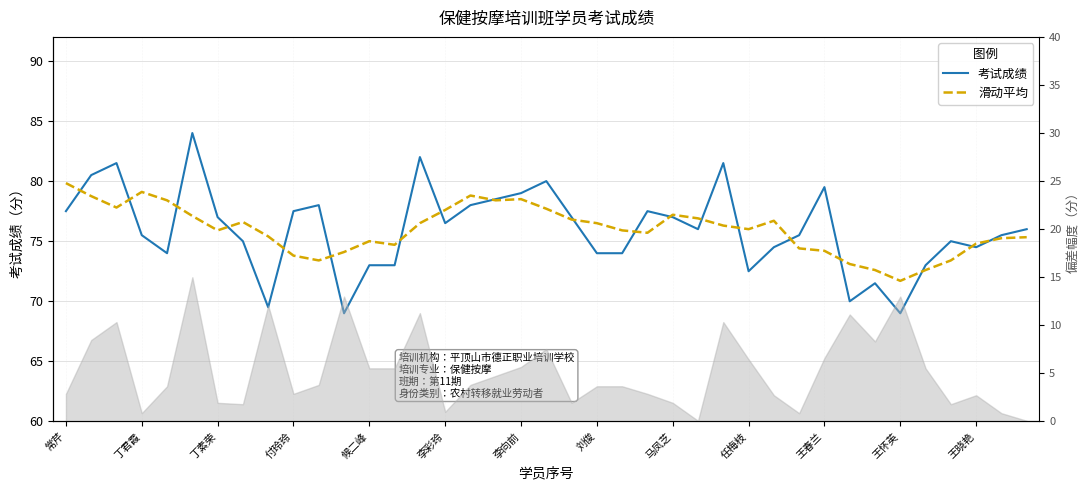

The 考试成绩 series shows 77.0 at 马凤芝. True or false?

True